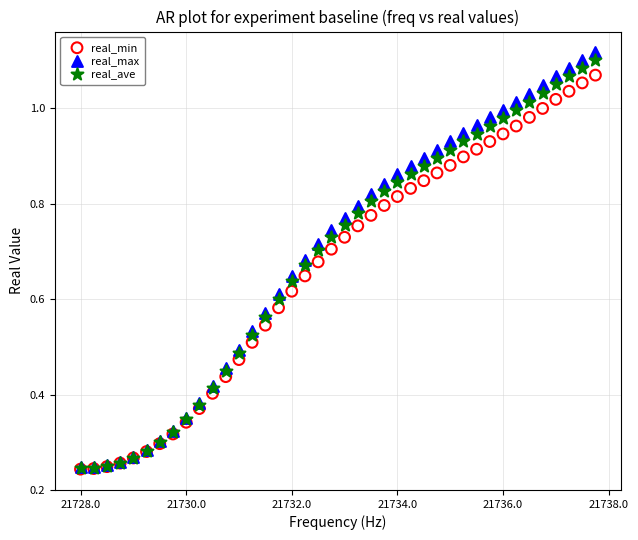

What are all the series names shown in the legend?

real_min, real_max, real_ave